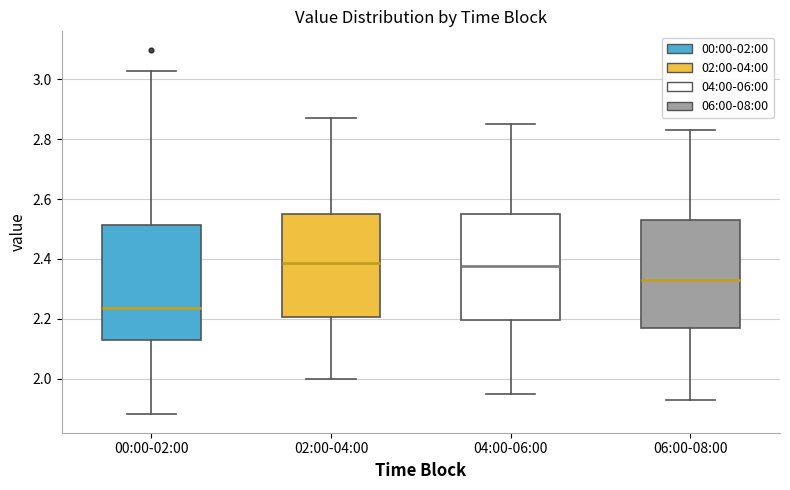

Reading left to right, read every box against the y-axis: the position of its median line, the range the box covers, and the ends of its whiskers. The values are not printed on the chart, so give them approximately, as read against the axis.

00:00-02:00: median 2.24, box 2.14 to 2.52, whiskers 1.88 to 3.04
02:00-04:00: median 2.38, box 2.20 to 2.56, whiskers 2.00 to 2.88
04:00-06:00: median 2.38, box 2.20 to 2.56, whiskers 1.96 to 2.86
06:00-08:00: median 2.34, box 2.16 to 2.54, whiskers 1.94 to 2.84